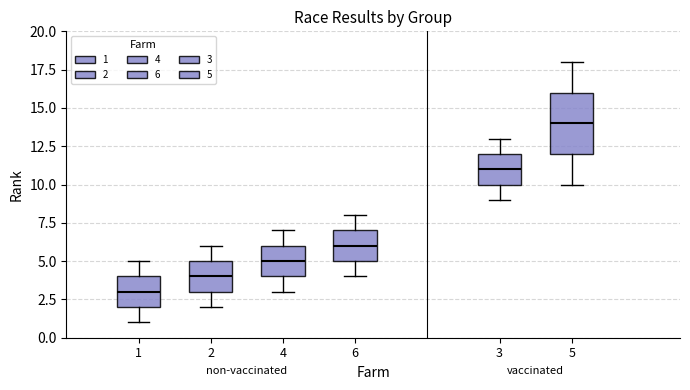

Where does the upper whisker of the box at x = 2 end on the y-axis? The values are not printed on the chart, so give them approximately, as read against the axis.

6